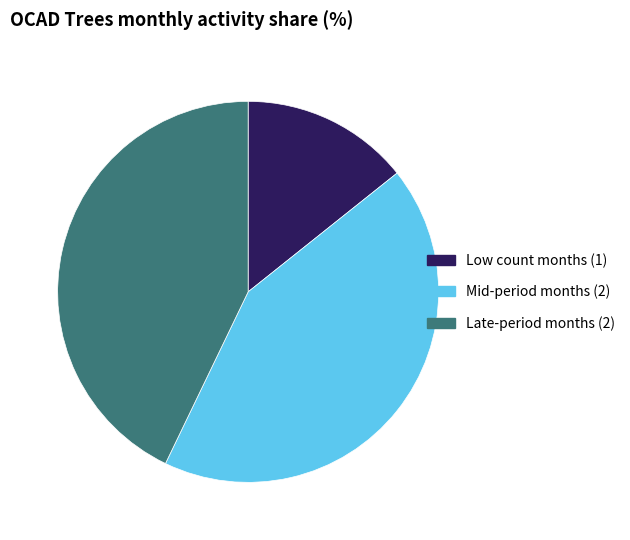

Do Mid-period months (2) and Late-period months (2) together represent more than half of the pie?

Yes